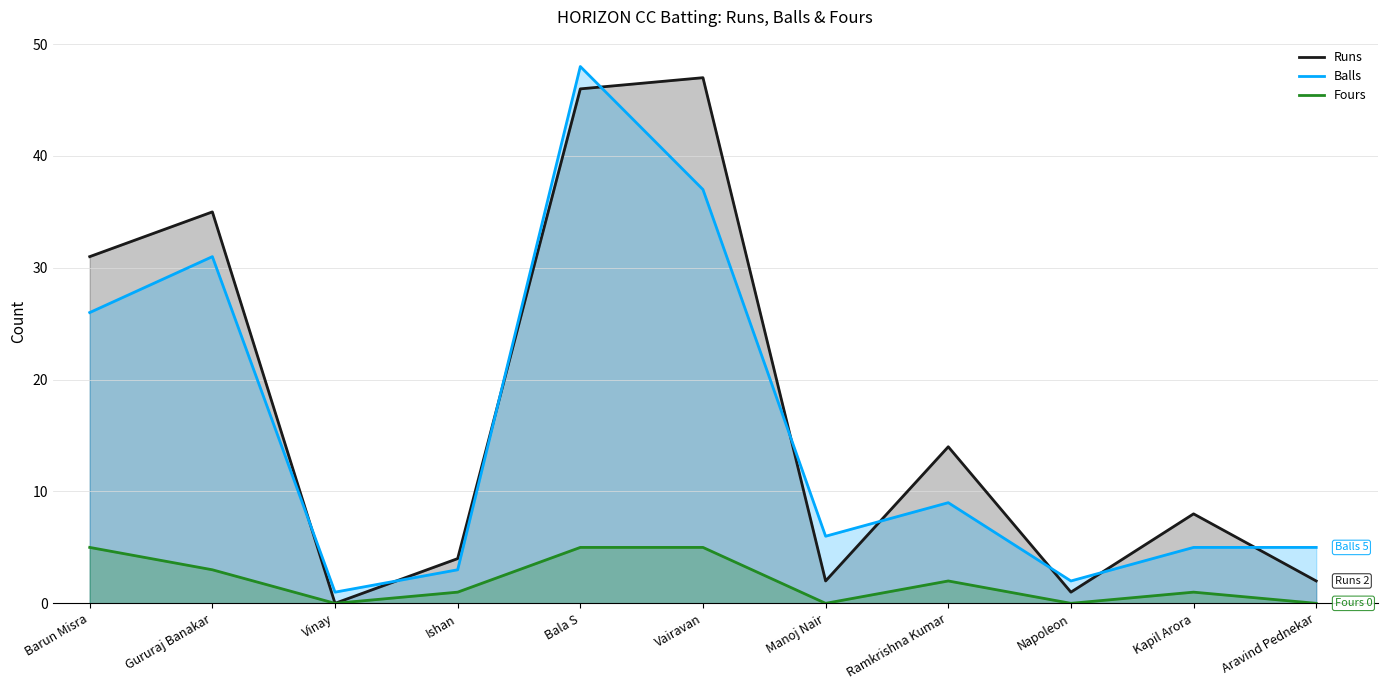

What is the difference between the Fours values at Ishan and Bala S?

4